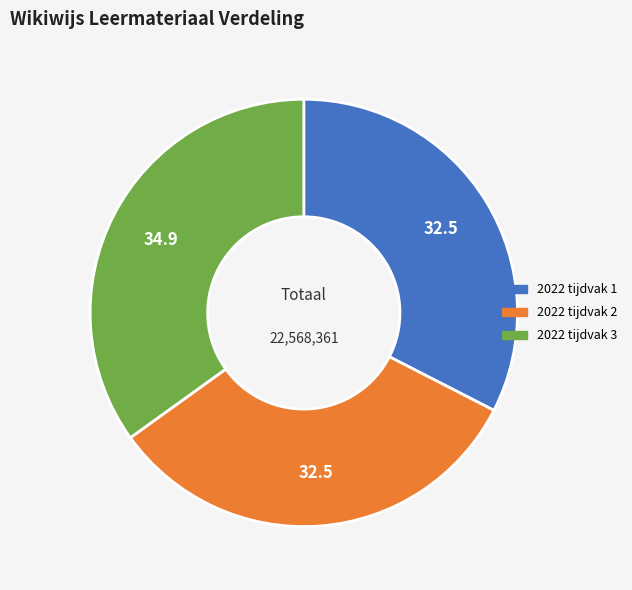

What is the ratio of the value at 2022 tijdvak 1 to the value at 2022 tijdvak 2?

1.0